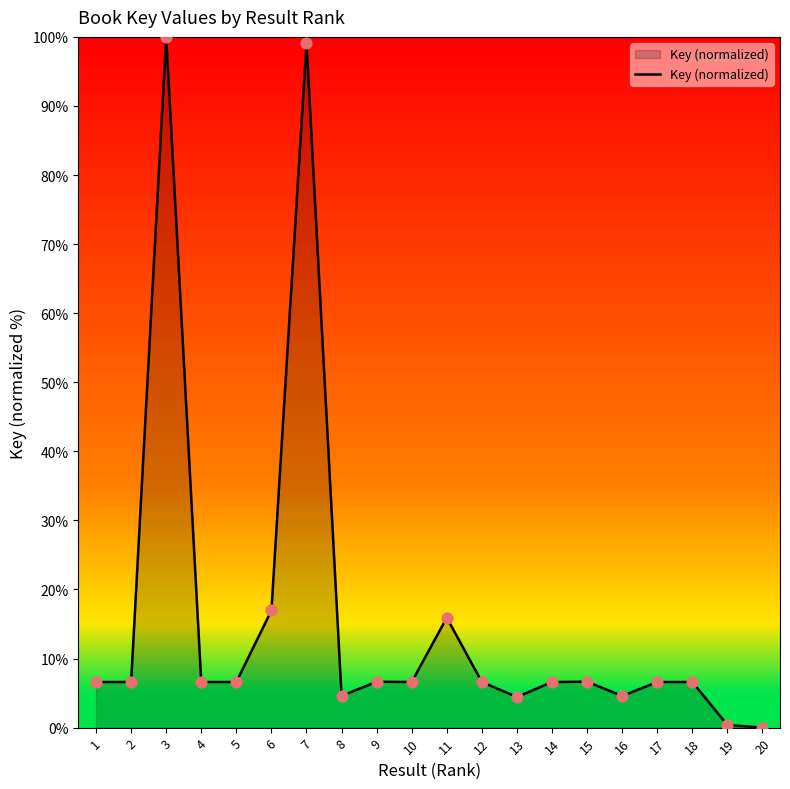

What is the change in value from 13 to 15?

+2.2